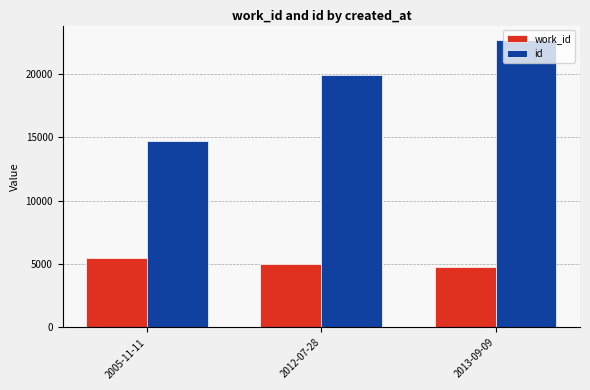

Count the id values in the range 14723 to 22700.

3